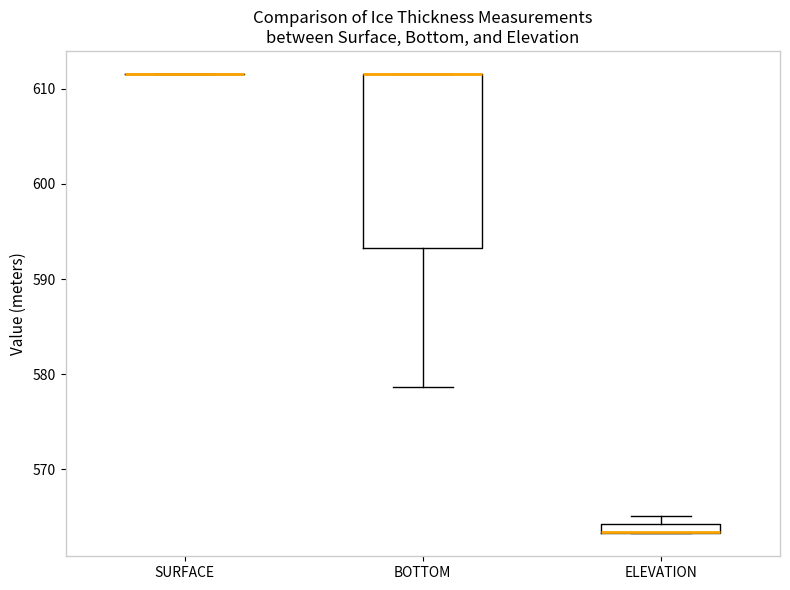

Comparing the boxes themselves (not the whiskers), which one is the tallest?

BOTTOM